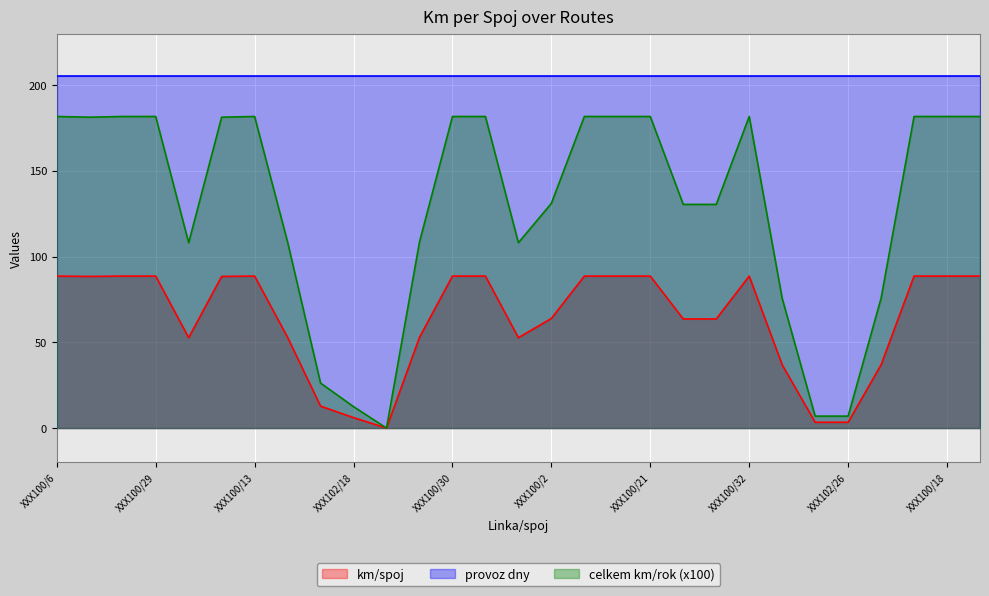

Rank the series by their average value, from highest to lowest.

provoz dny, celkem km/rok (x100), km/spoj